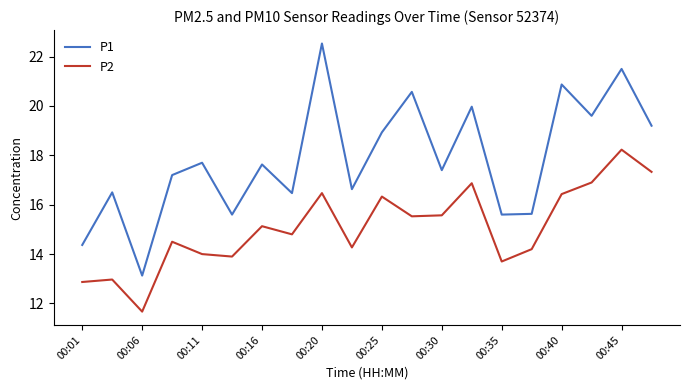

What is the minimum value shown in the chart?

11.7